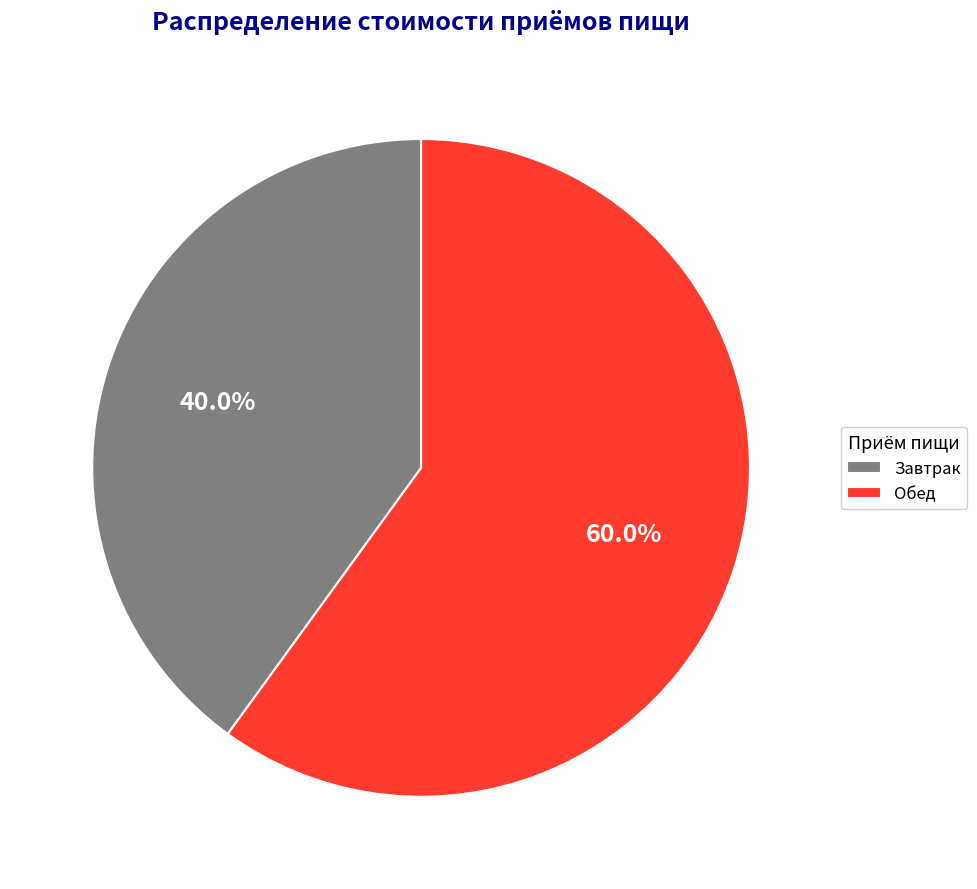

Rank the categories by value from highest to lowest.

Обед, Завтрак